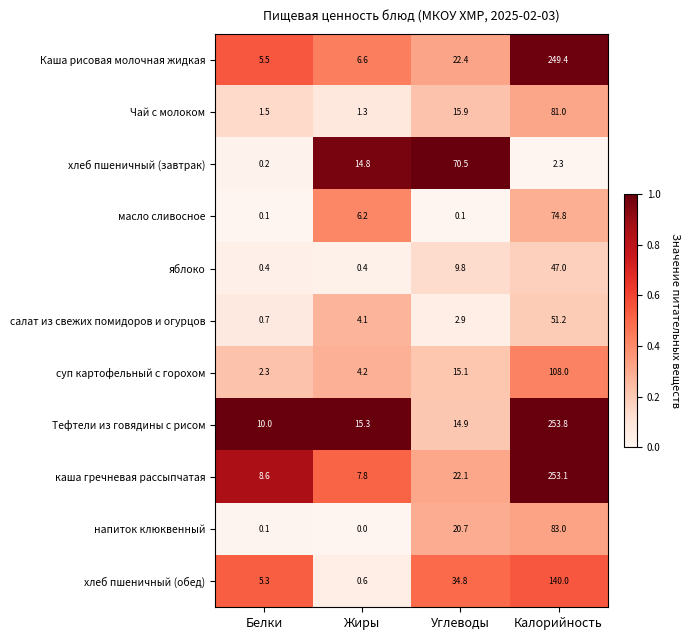

Is it true that Каша рисовая молочная жидкая equals 5.5 at Белки?

True